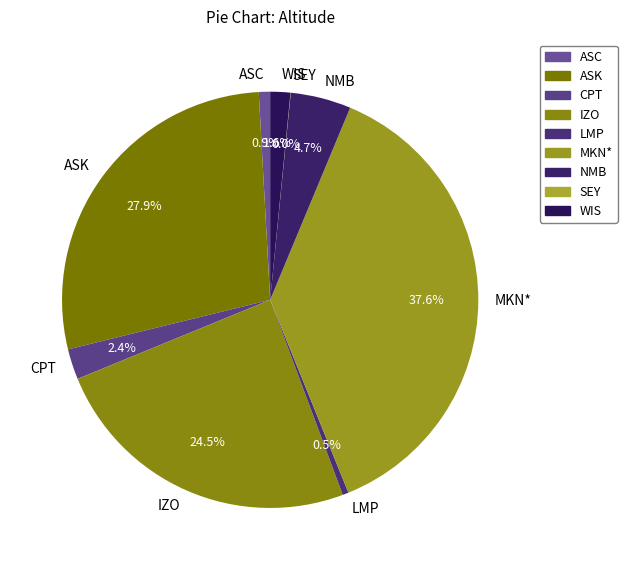

True or false: MKN* accounts for 38% of the total.

True